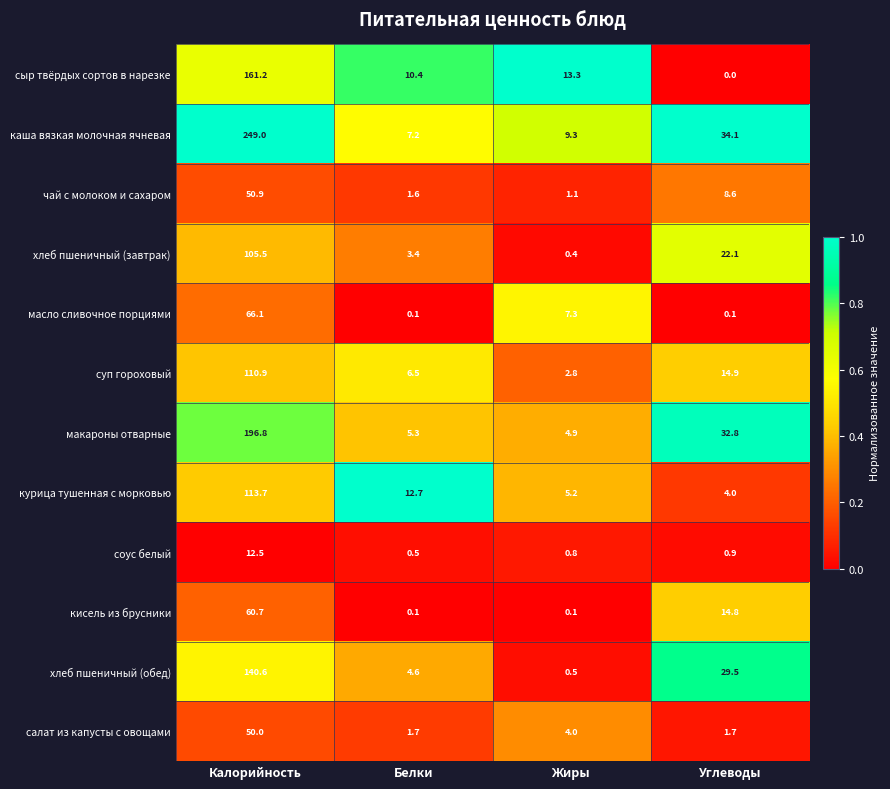

True or false: суп гороховый has a value of 2.8 at Жиры.

True